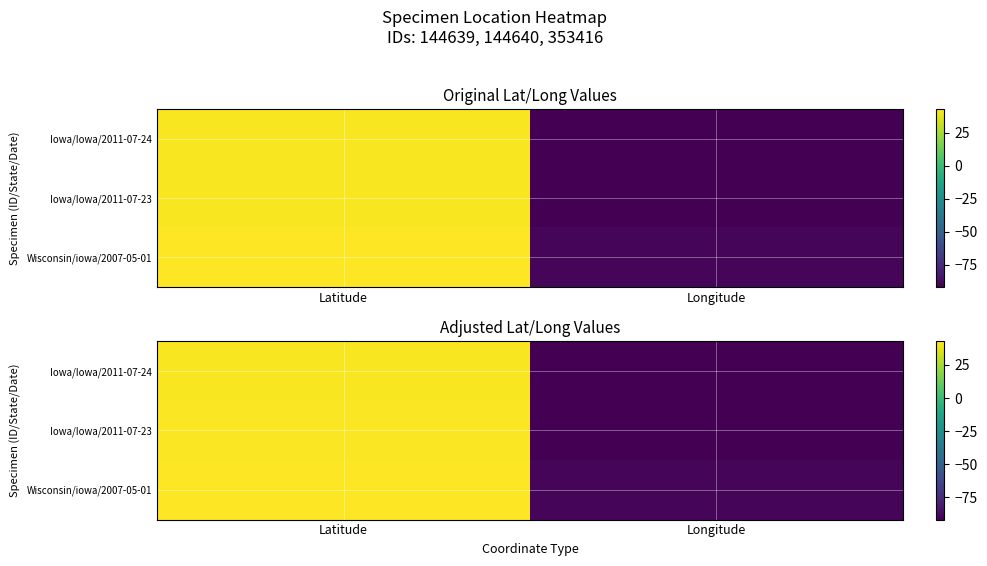

Between Latitude and Longitude, which is larger?

Latitude